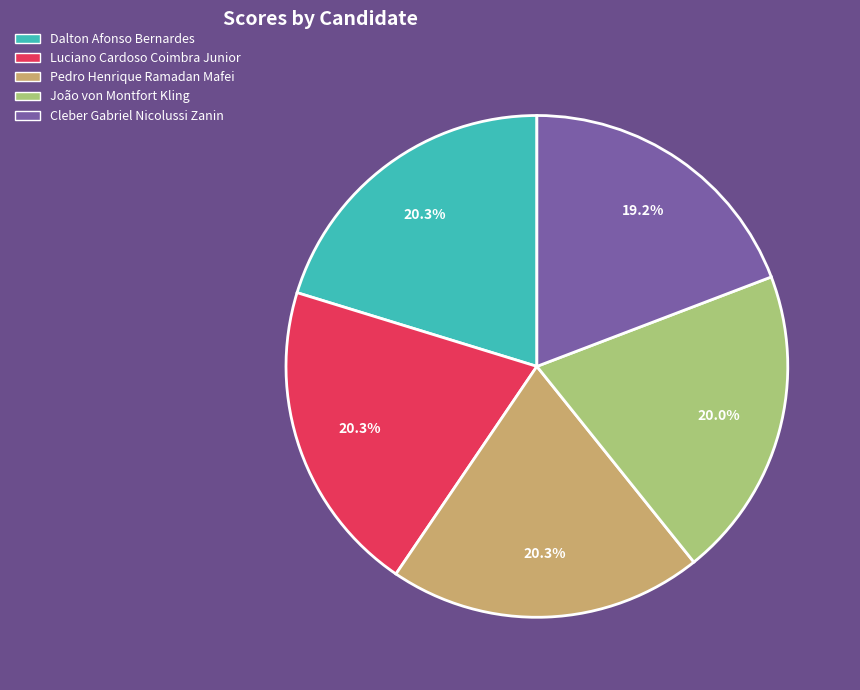

Is it true that João von Montfort Kling is 14% of the pie?

False